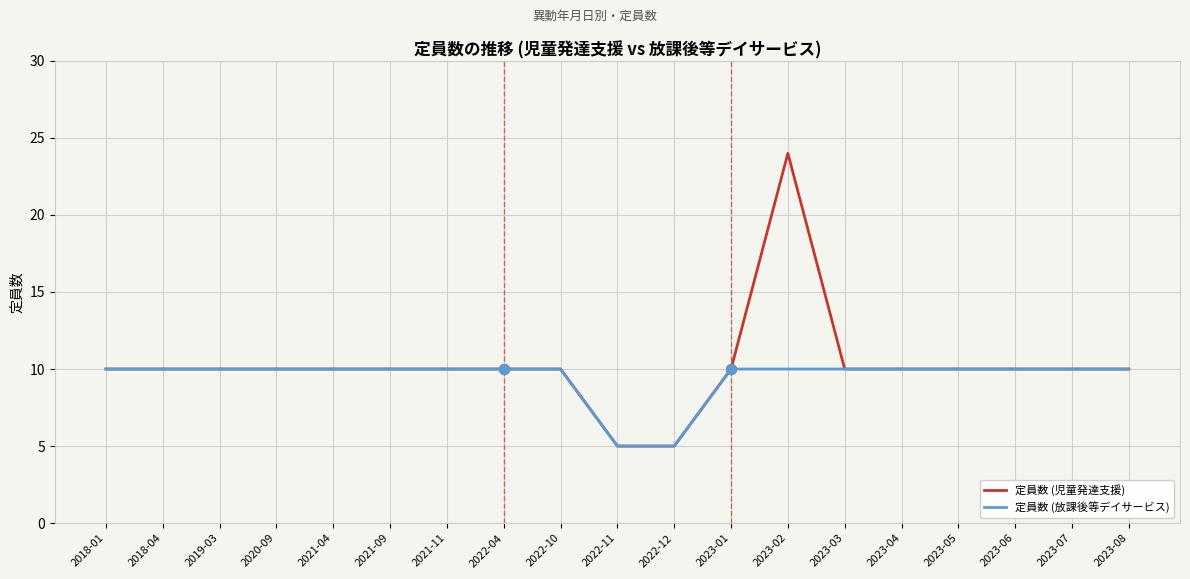

What is the total value across all series at 2023-08?

20